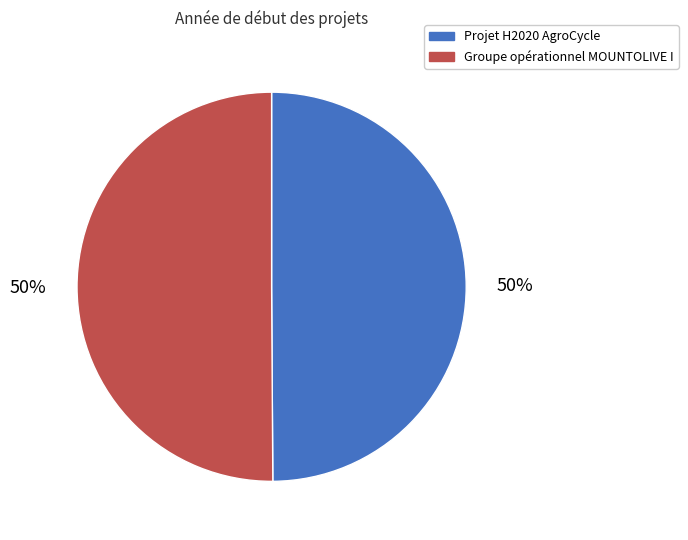

To the nearest percent, what percentage of the pie is Projet H2020 AgroCycle?

50%